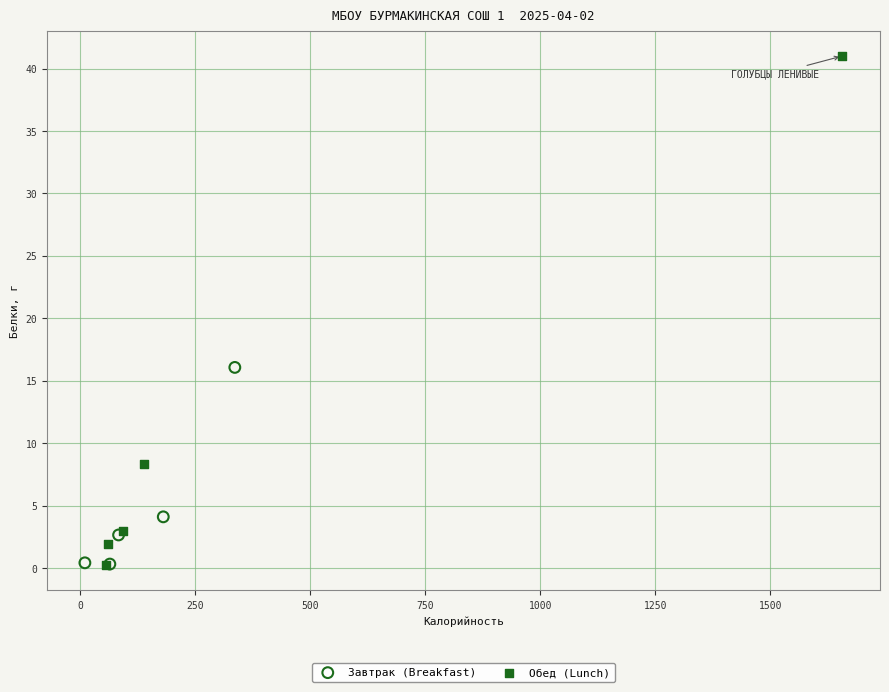

Which series has the largest Y range (max minus min)?

Обед (Lunch)